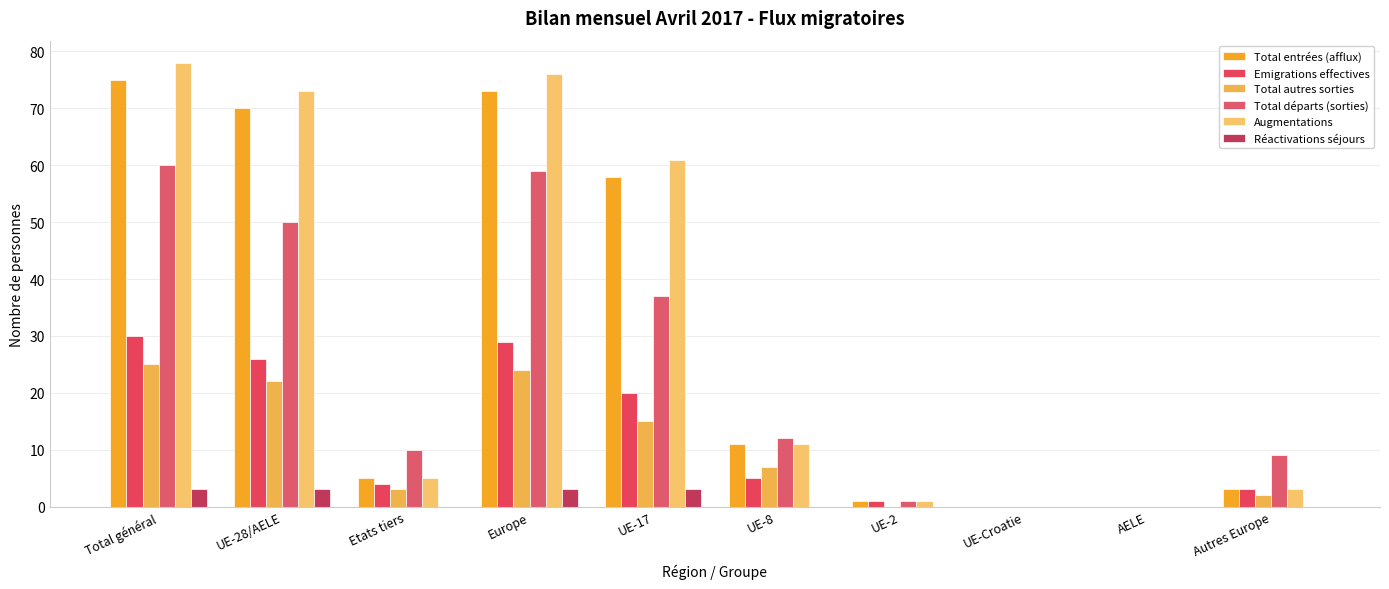

Is it true that Augmentations equals 3 at Autres Europe?

True